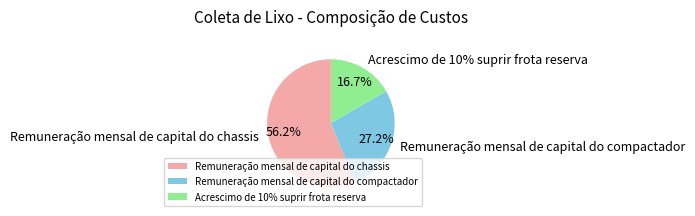

How many slices are in this pie chart?

3